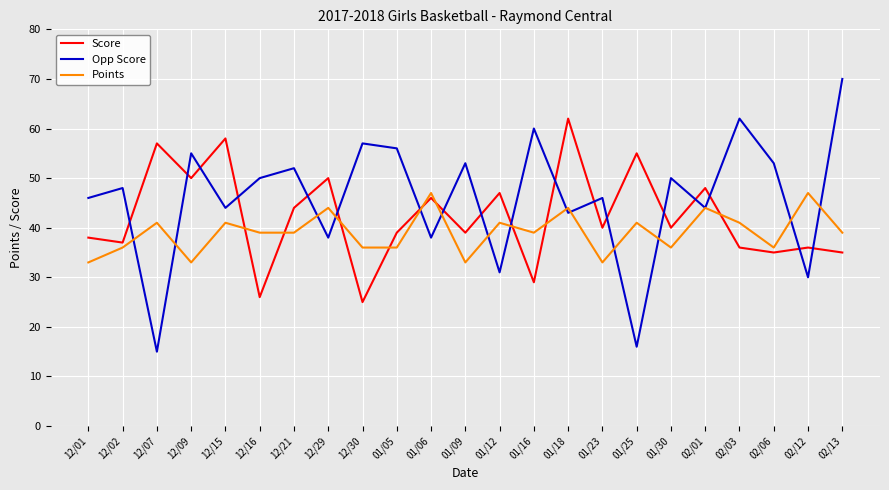

True or false: Score has more than 2 points higher than both neighbors.

True